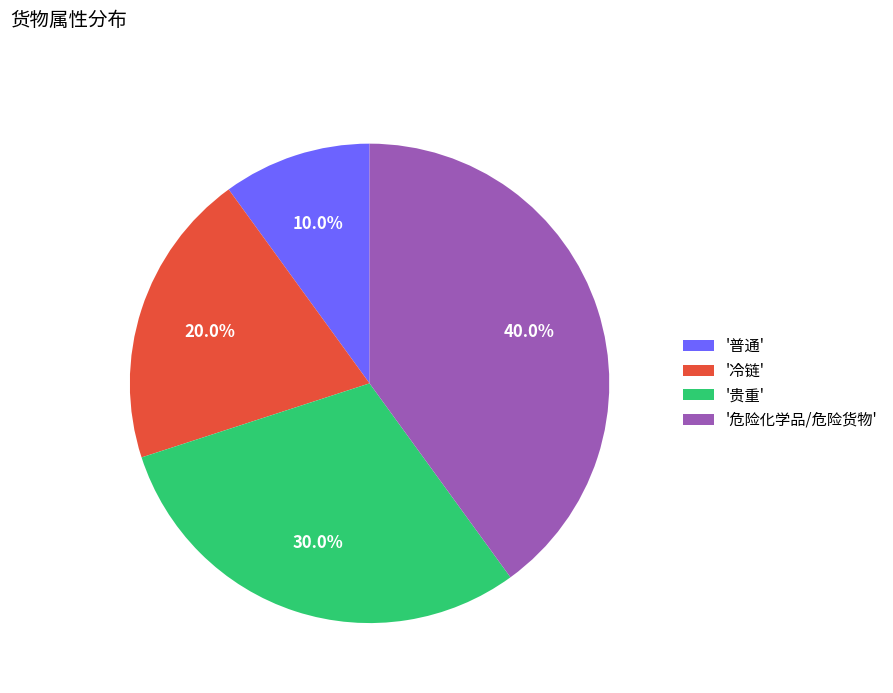

Rank the categories by value from lowest to highest.

'普通', '冷链', '贵重', '危险化学品/危险货物'